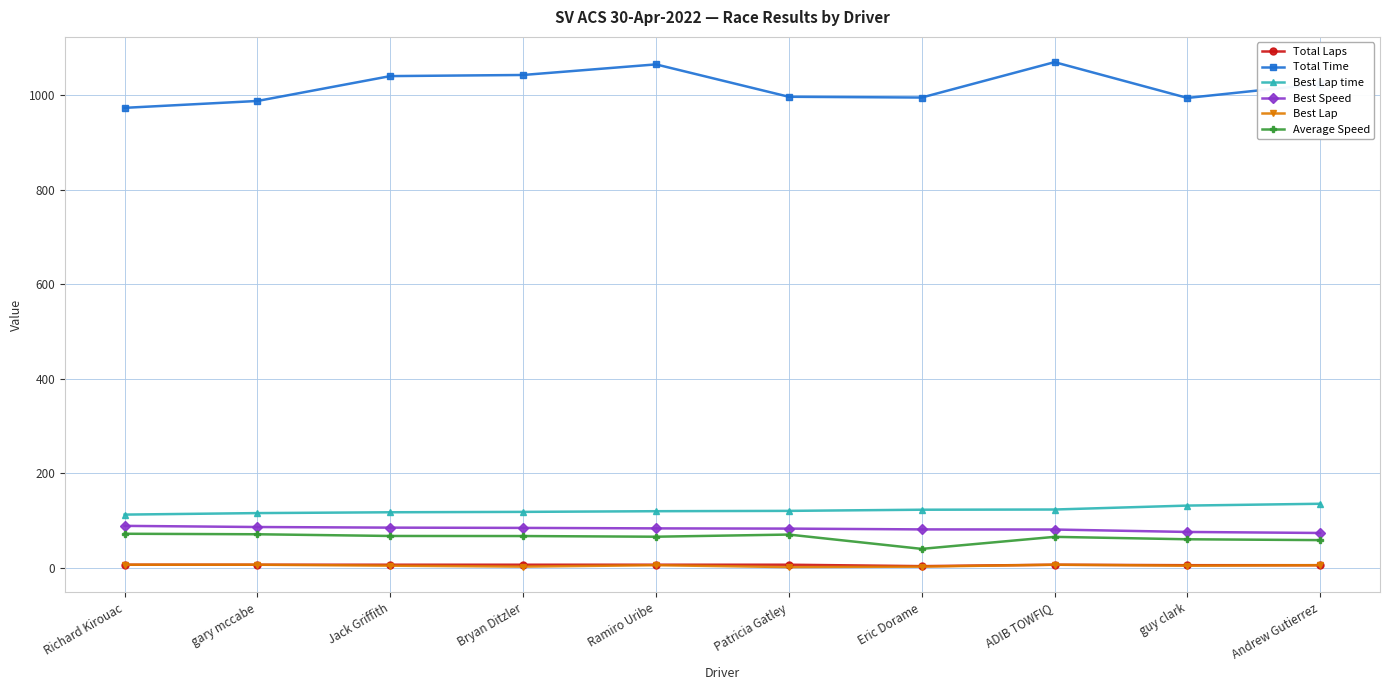

True or false: Best Lap and Best Lap time cross at least once.

False